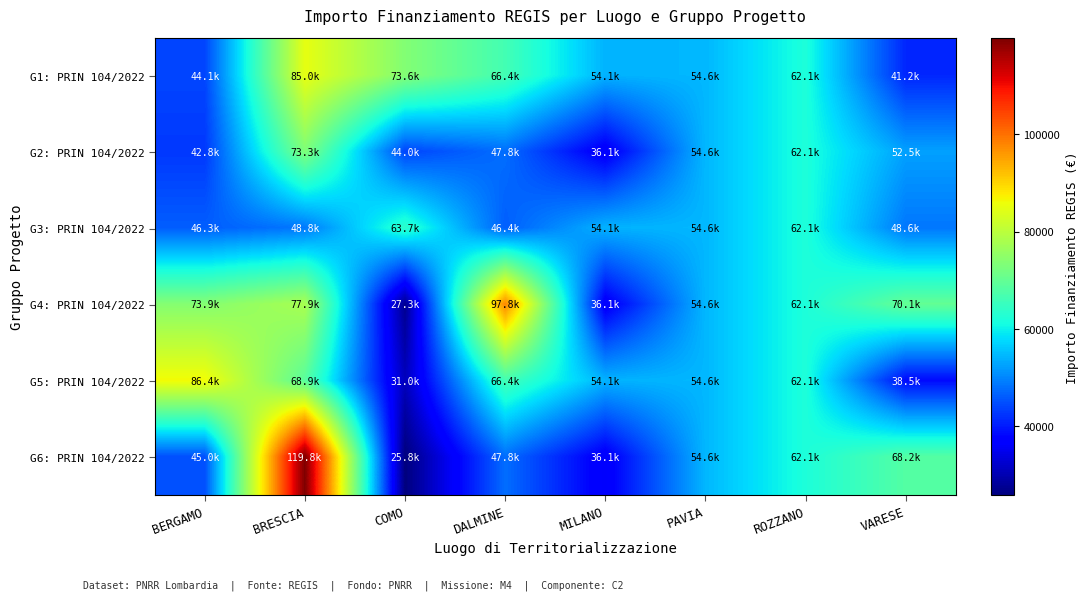

Reading left to right, list all the values displayed in this chart.

G1: PRIN 104/2022: BERGAMO=44080.6	BRESCIA=84977.9	COMO=73636.1	DALMINE=66393.6	MILANO=54144.9	PAVIA=54577.6	ROZZANO=62062.4	VARESE=41196.6
G2: PRIN 104/2022: BERGAMO=42816.5	BRESCIA=73250.1	COMO=44036.1	DALMINE=47794.5	MILANO=36123.8	PAVIA=54577.6	ROZZANO=62062.4	VARESE=52455.4
G3: PRIN 104/2022: BERGAMO=46312.5	BRESCIA=48776.3	COMO=63747.5	DALMINE=46386.6	MILANO=54144.9	PAVIA=54577.6	ROZZANO=62062.4	VARESE=48646.7
G4: PRIN 104/2022: BERGAMO=73886.6	BRESCIA=77926.5	COMO=27342.9	DALMINE=97812.0	MILANO=36123.8	PAVIA=54577.6	ROZZANO=62062.4	VARESE=70077.9
G5: PRIN 104/2022: BERGAMO=86371.0	BRESCIA=68925.6	COMO=30978.2	DALMINE=66393.6	MILANO=54144.9	PAVIA=54577.6	ROZZANO=62062.4	VARESE=38513.5
G6: PRIN 104/2022: BERGAMO=44978.7	BRESCIA=119783.4	COMO=25842.4	DALMINE=47794.5	MILANO=36123.8	PAVIA=54577.6	ROZZANO=62062.4	VARESE=68180.1